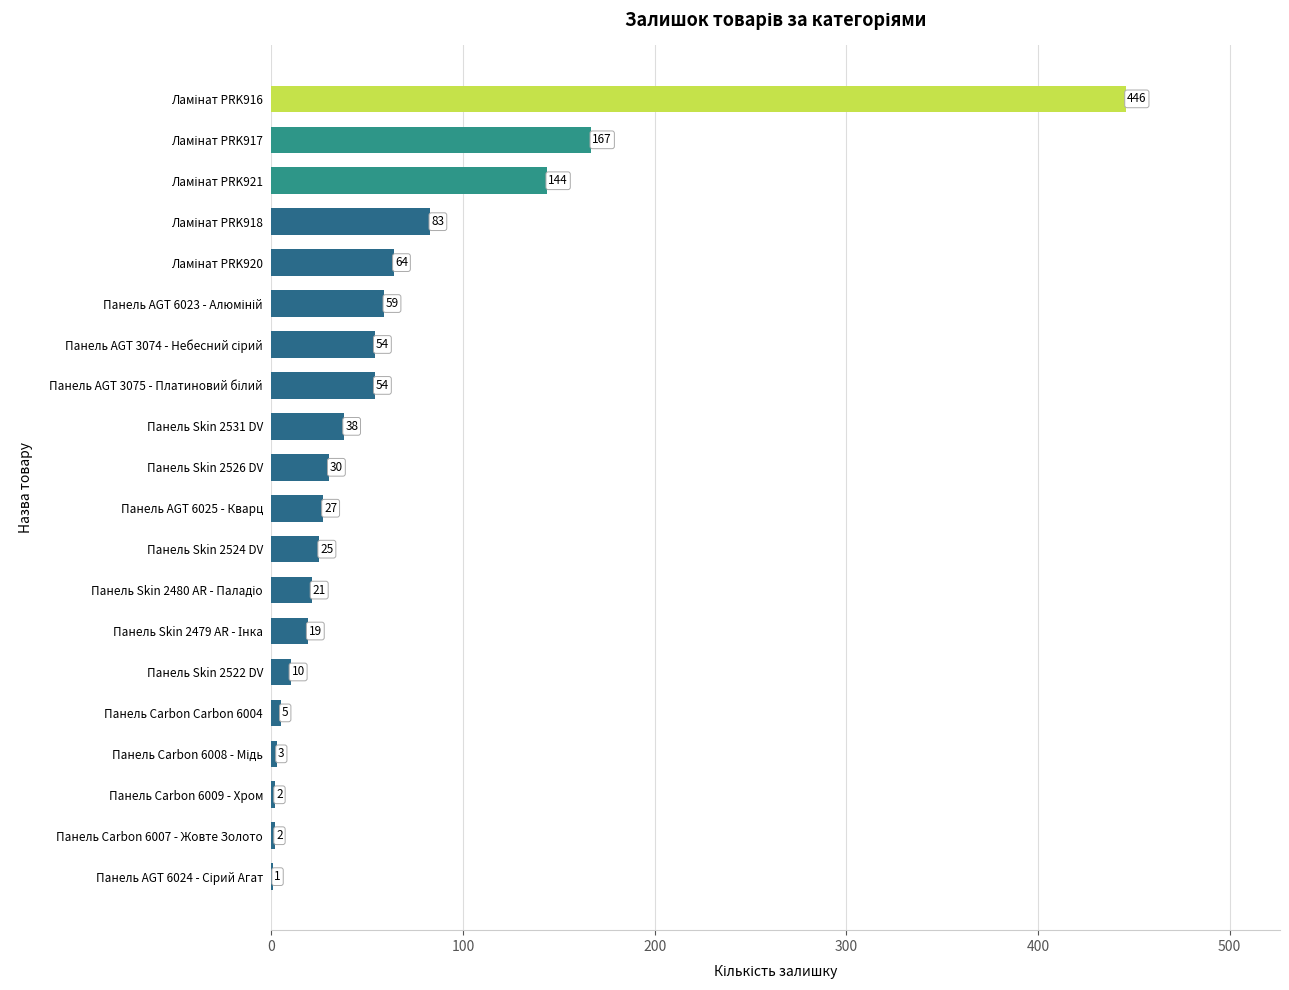

Approximately how many times larger is the value at Панель AGT 6025 - Кварц compared to Панель Skin 2522 DV?

2.7